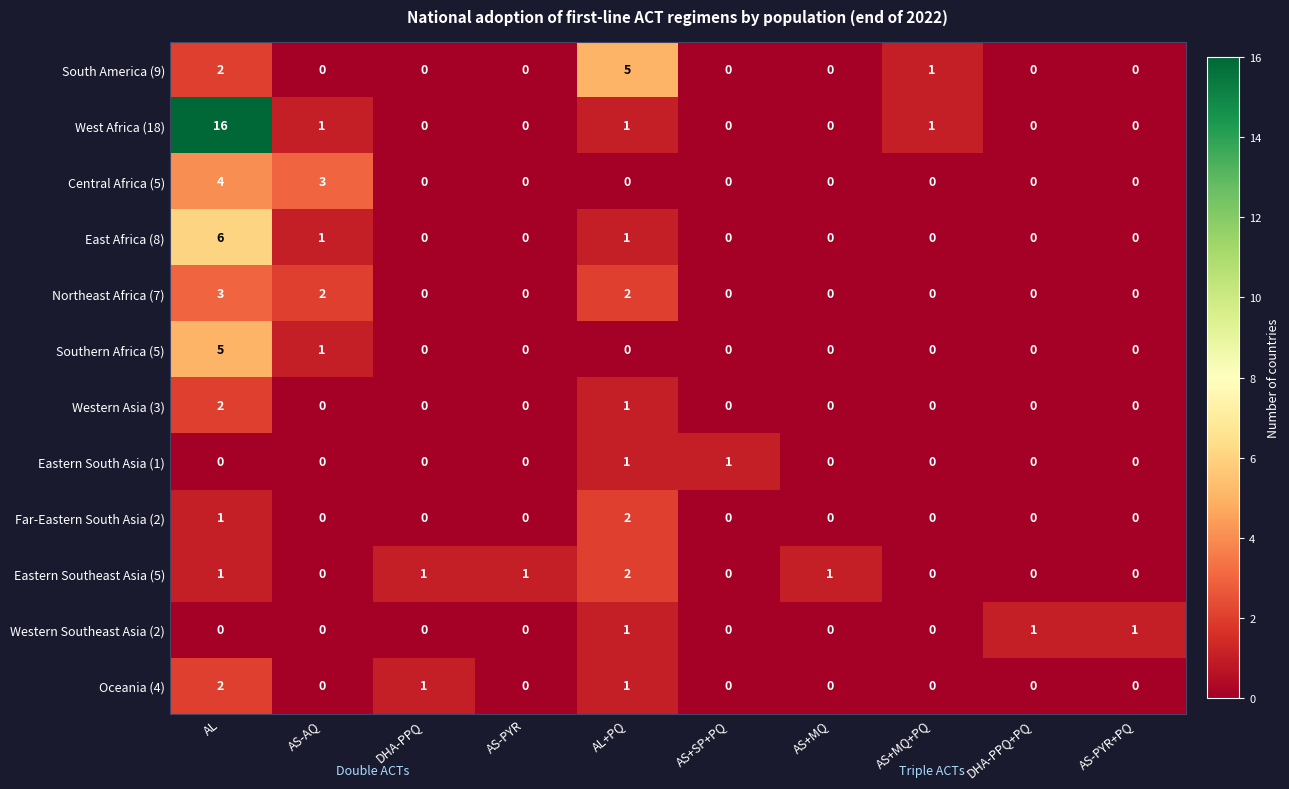

Which series has the largest total across all categories?

West Africa (18)